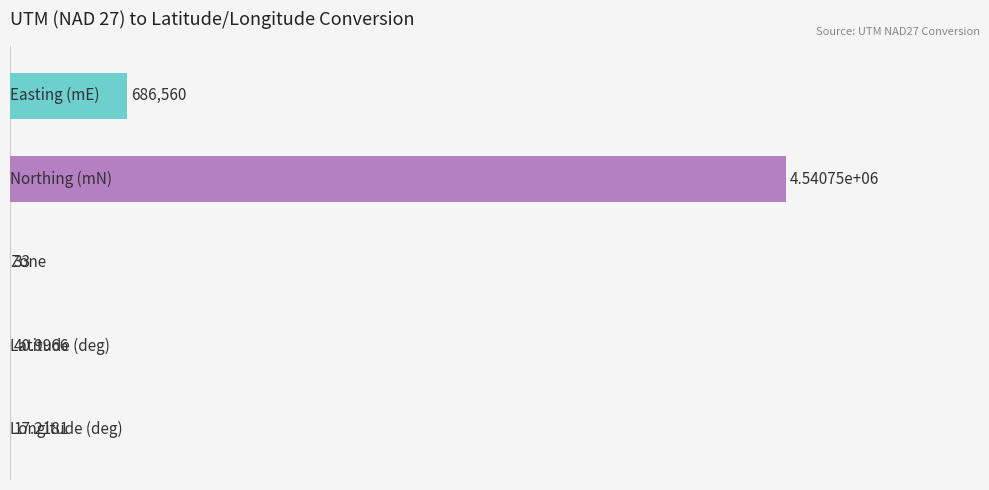

Which has a higher value, 1 or 3?

1